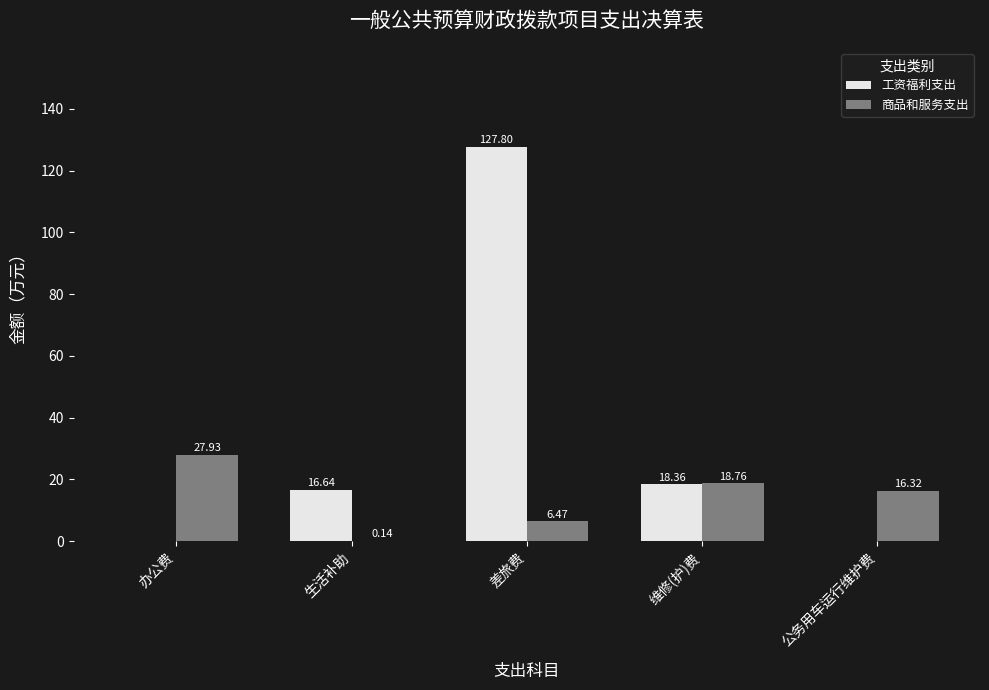

Which series changed the most between 生活补助 and 公务用车运行维护费?

工资福利支出